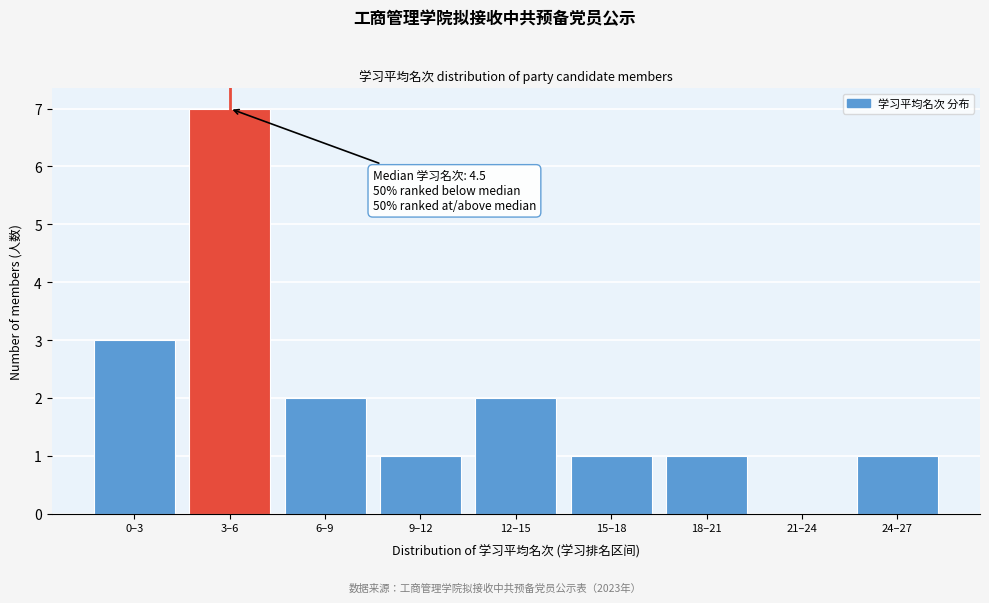

What is the change in value from 0–3 to 3–6?

+4